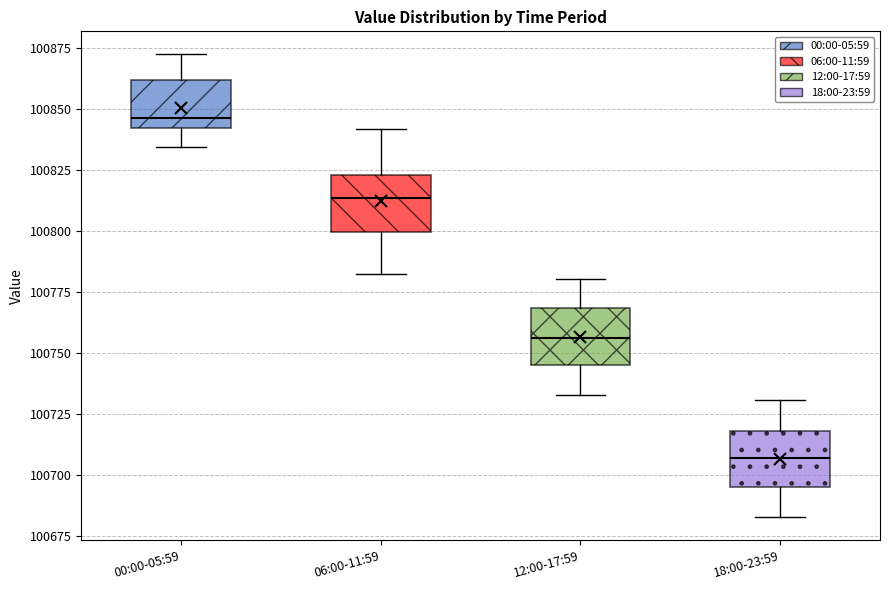

Where does the upper whisker of the box for 06:00-11:59 end on the y-axis? The values are not printed on the chart, so give them approximately, as read against the axis.

100840